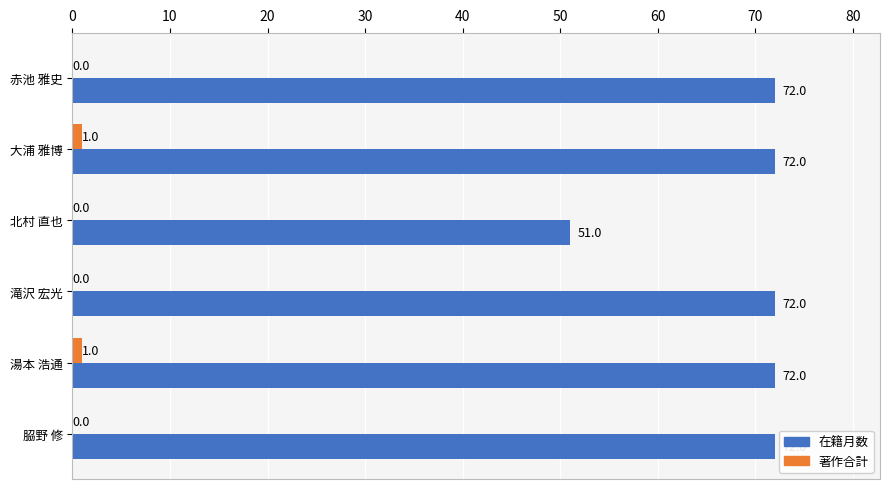

What is the total value across all series at 湯本 浩通?

73